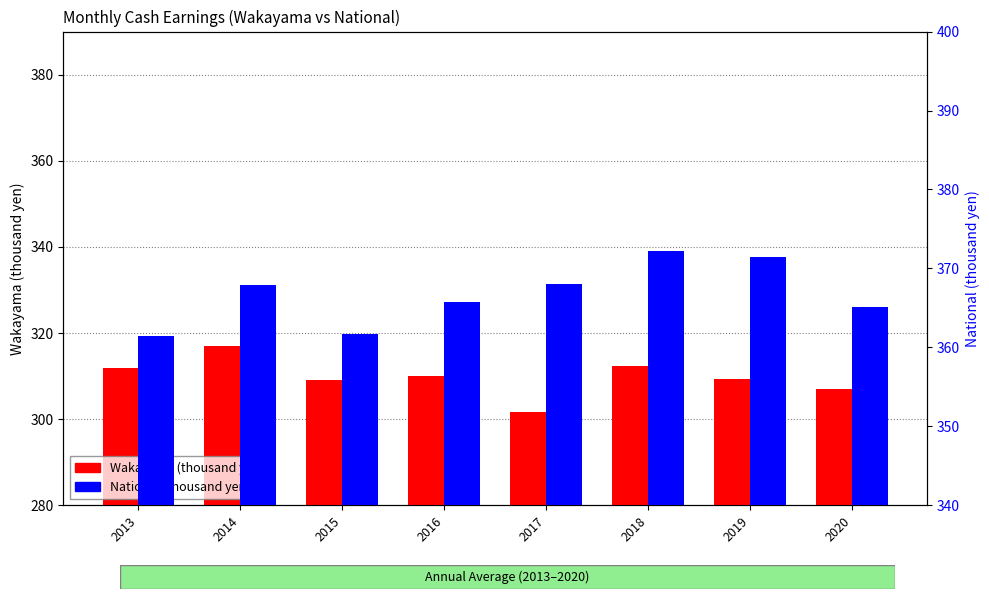

Which series has the widest spread of values?

Wakayama (thousand yen)